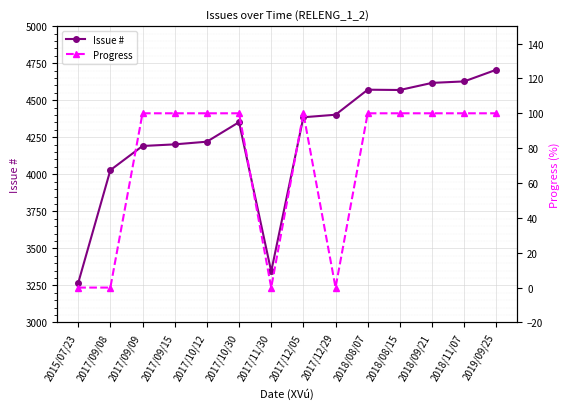

Rank the series by their average value, from lowest to highest.

Progress, Issue #